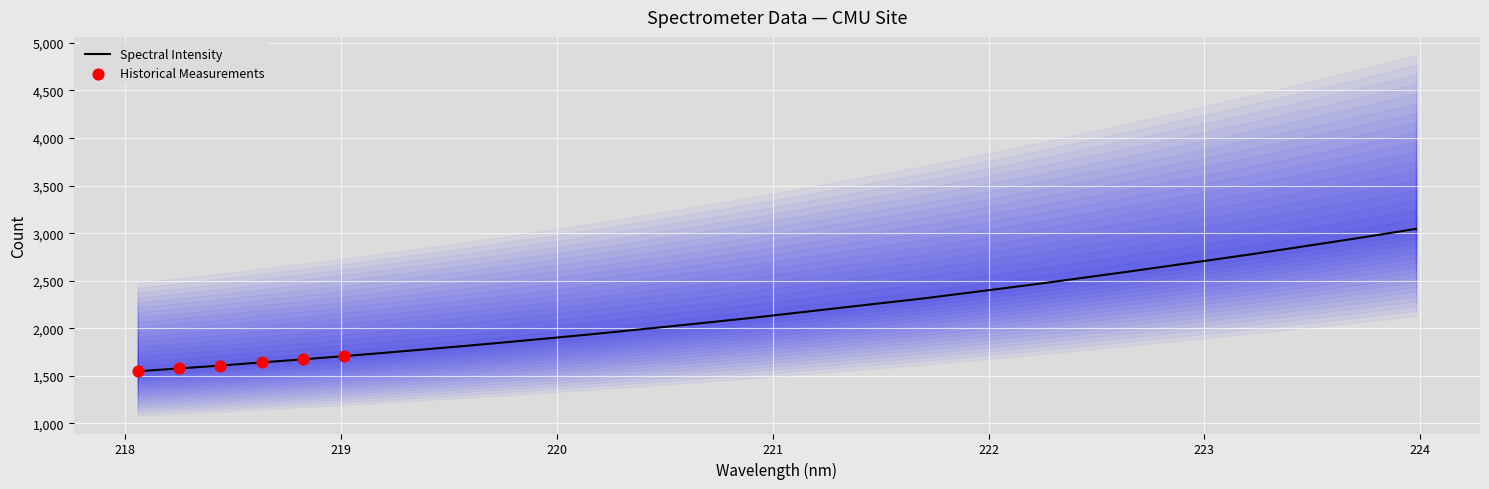

What is the highest value of the Spectral Intensity series?

3045.7